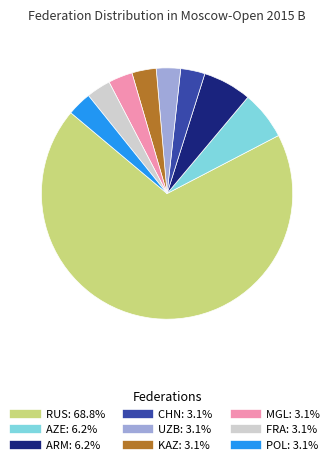

What is the ratio of the value at RUS to the value at MGL?

22.0